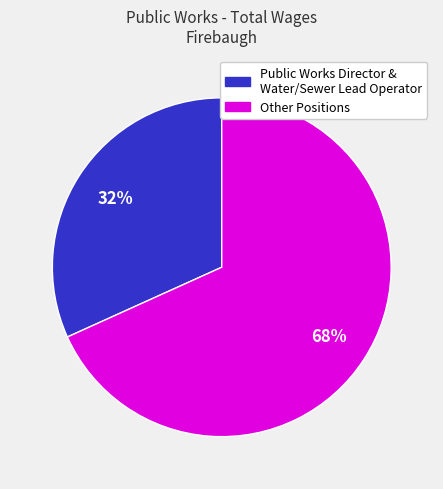

Does any single category account for the majority?

Yes